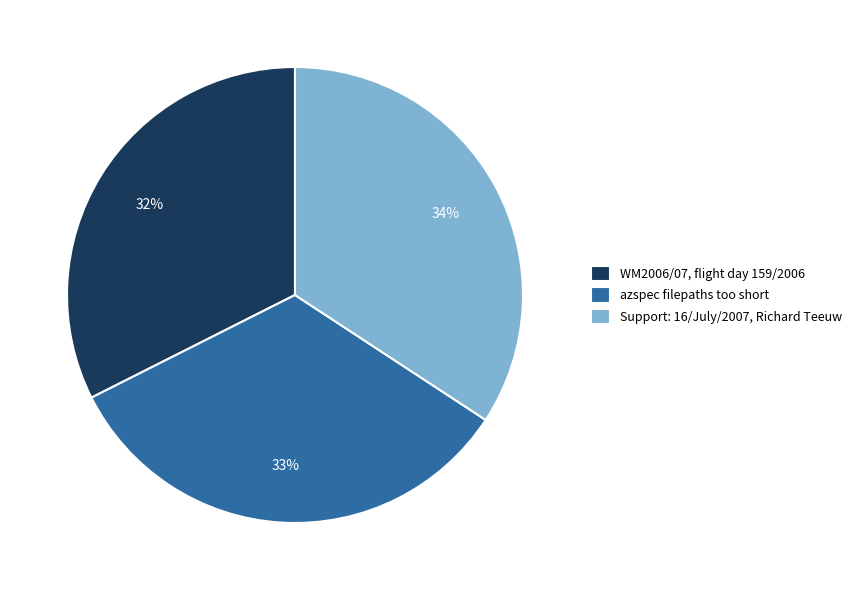

Approximately how many times larger is the value at azspec filepaths too short compared to WM2006/07, flight day 159/2006?

1.0